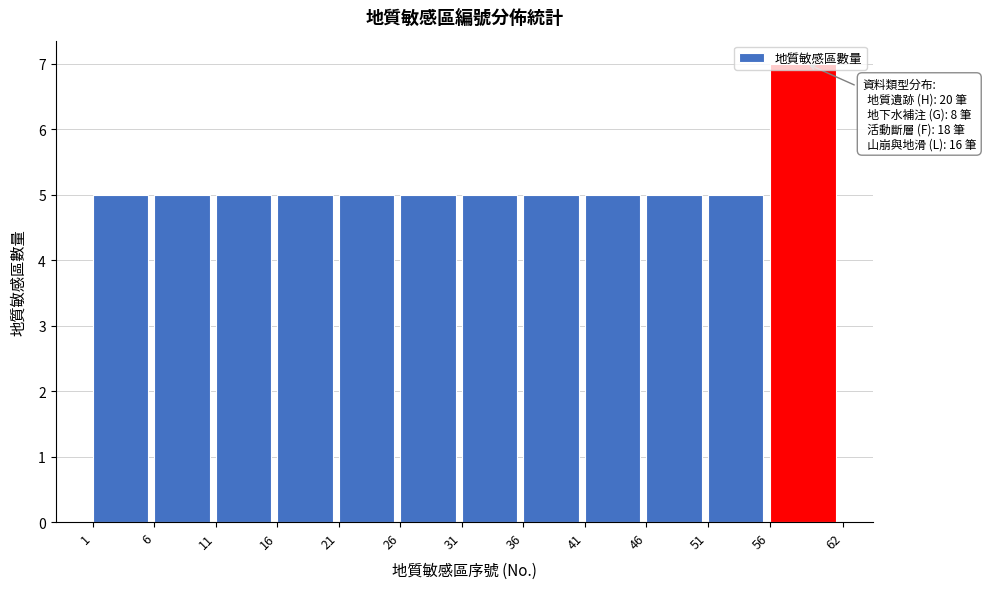

Which range on the x-axis has the tallest bar?

56 to 62